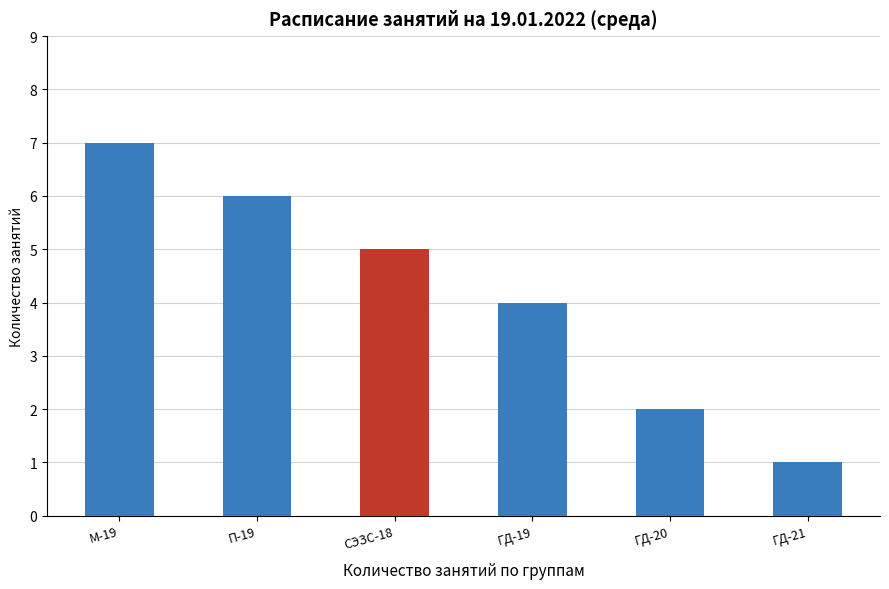

How many distinct data groups are displayed?

1